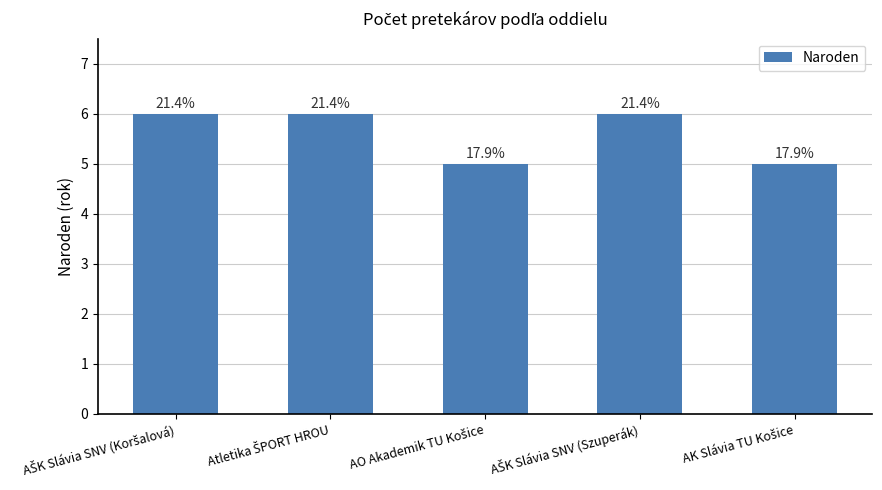

Count the values in the range 5 to 6.

5